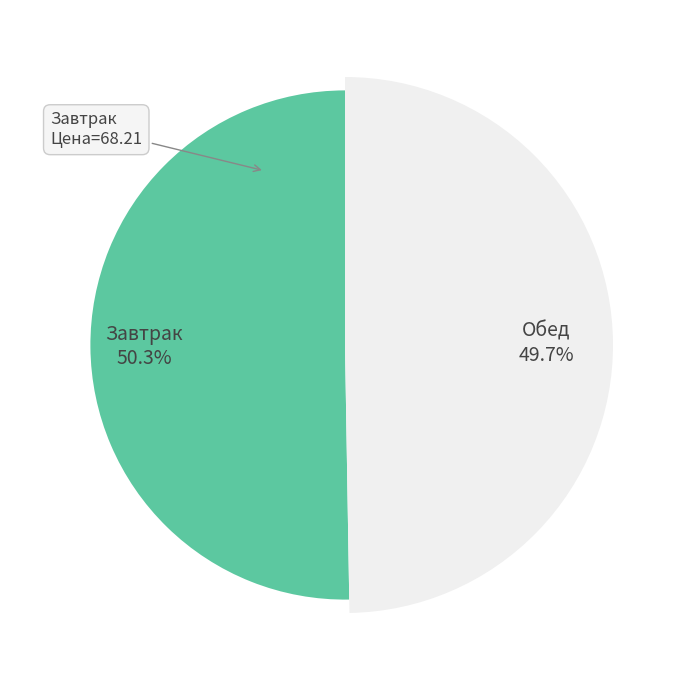

To the nearest percent, what is the average slice percentage?

50%